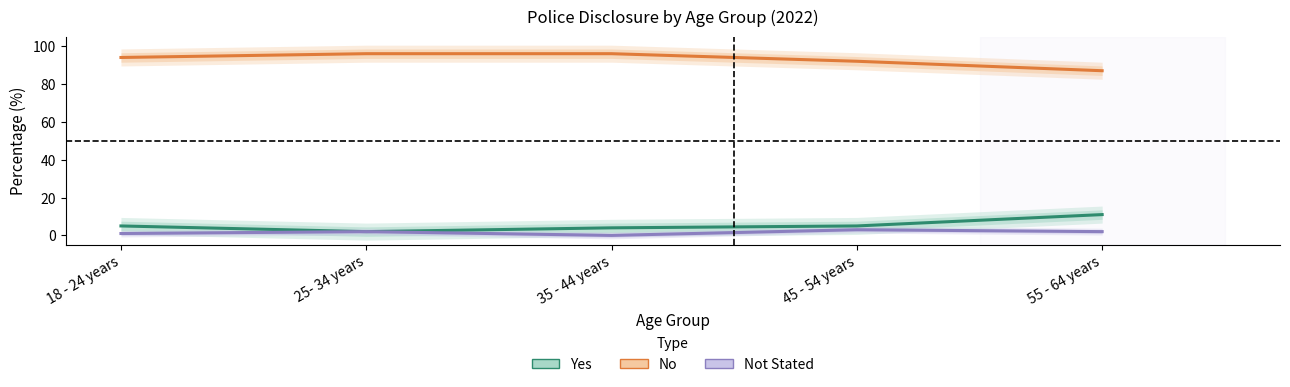

Is it true that Disclosed to the police - Yes equals 1 at 45 - 54 years?

False